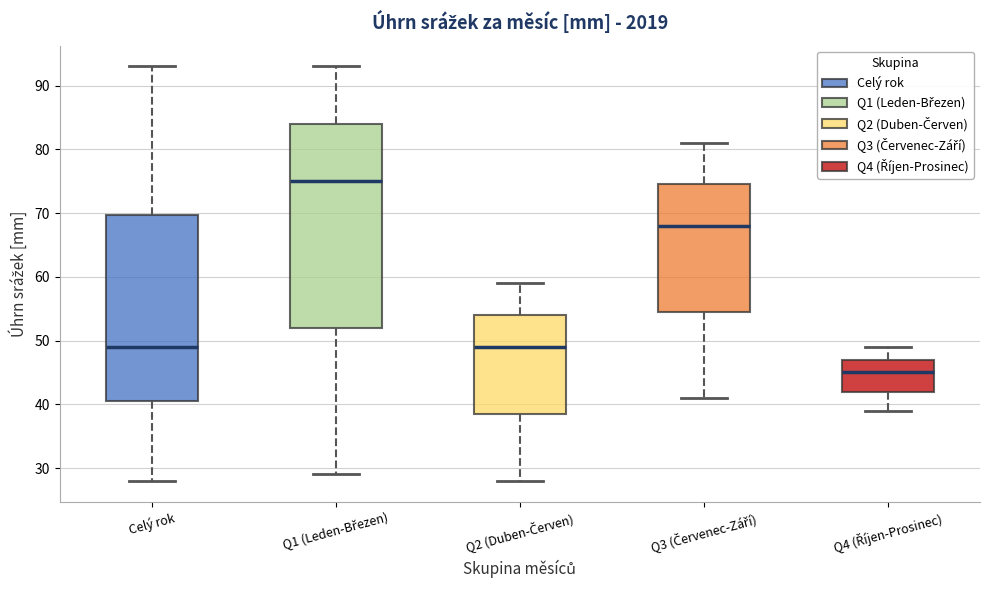

Which box has the highest median line?

Q1 (Leden-Březen)